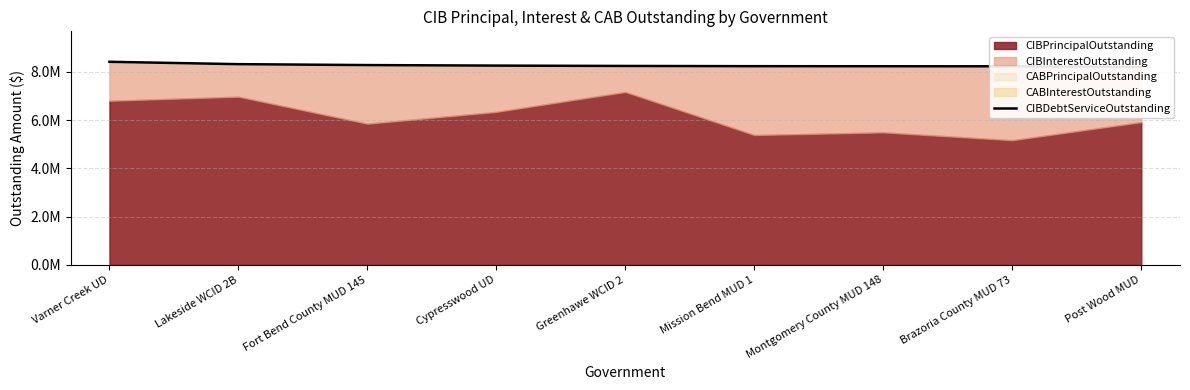

The value at Fort Bend County MUD 145 is 13463428.0. True or false?

False